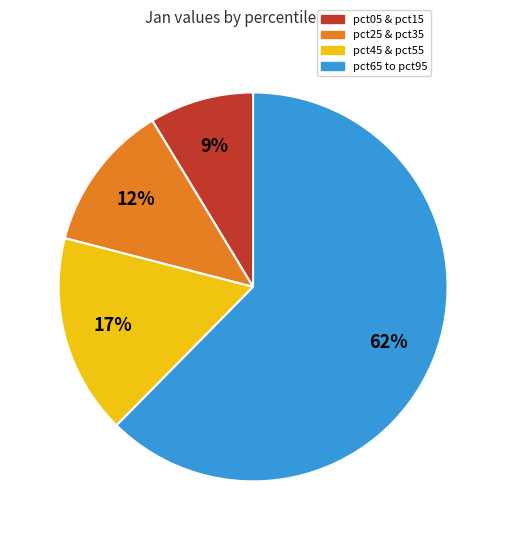

Is there any slice that represents more than half of the pie?

Yes